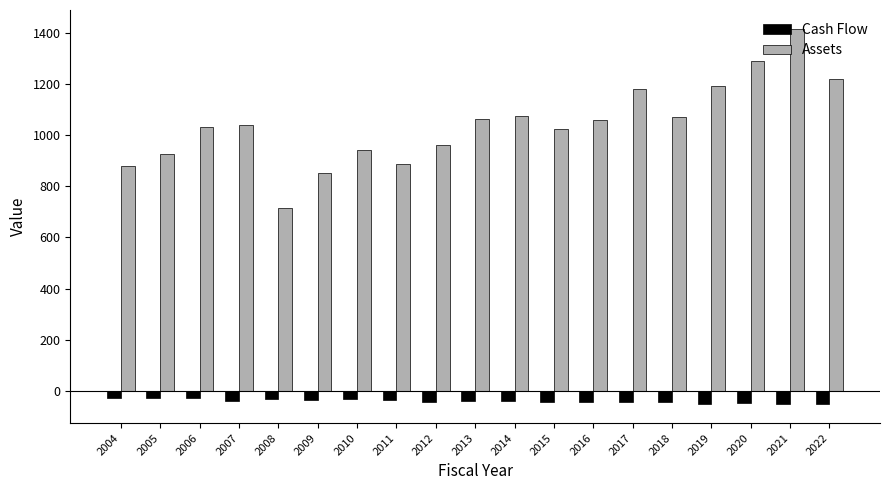

Between 2007 and 2022, which series saw the biggest shift?

Assets